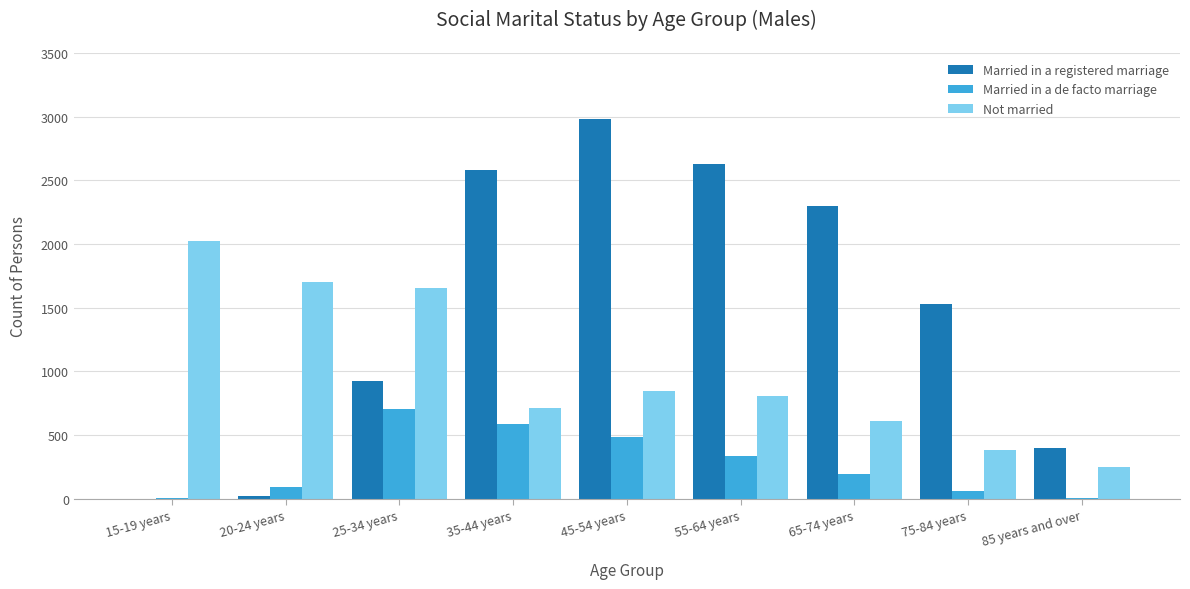

At which category is the sum across all series the highest?

45-54 years